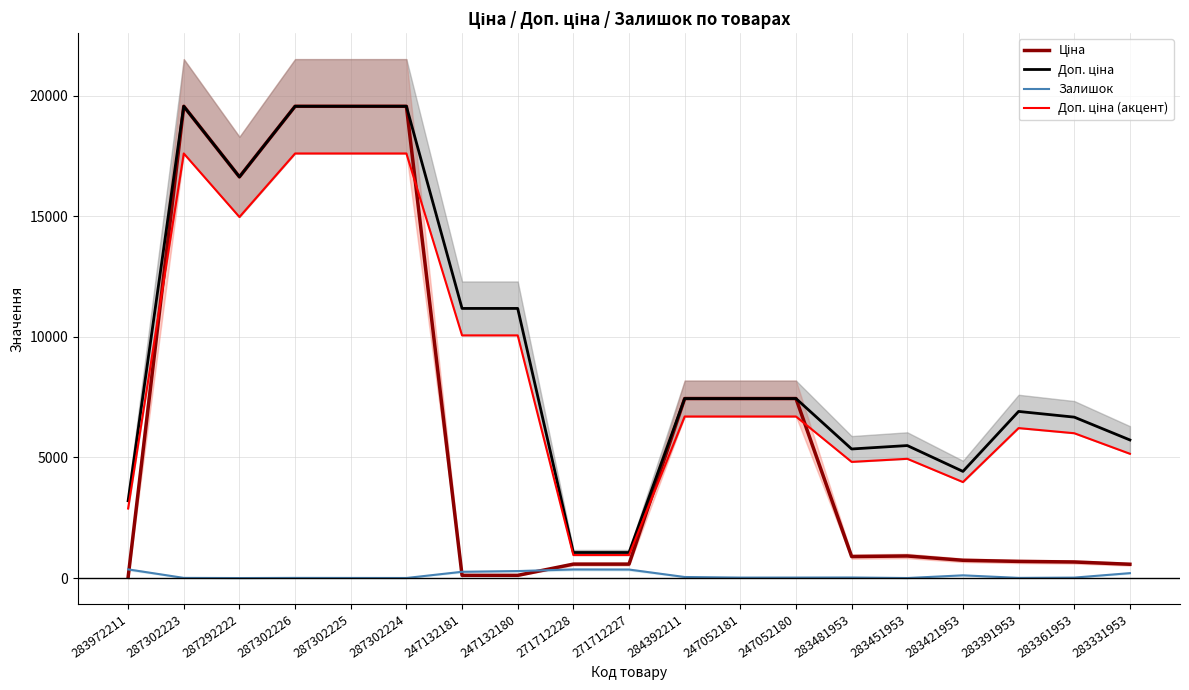

True or false: Доп. ціна (акцент) and Доп. ціна intersect in this chart.

False